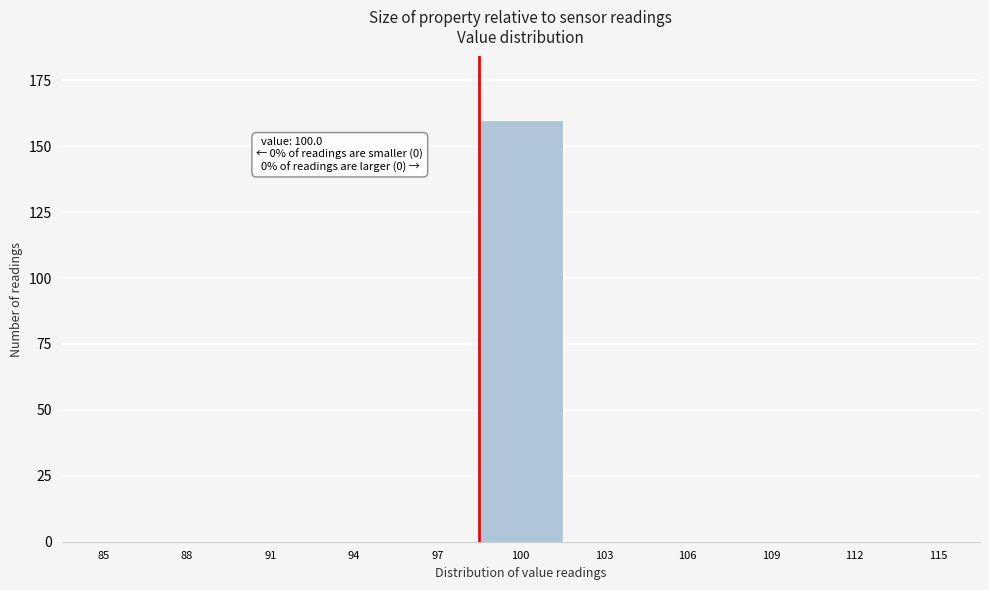

Reading left to right, list all the values displayed in this chart.

85=0	88=0	91=0	94=0	97=0	100=160	103=0	106=0	109=0	112=0	115=0